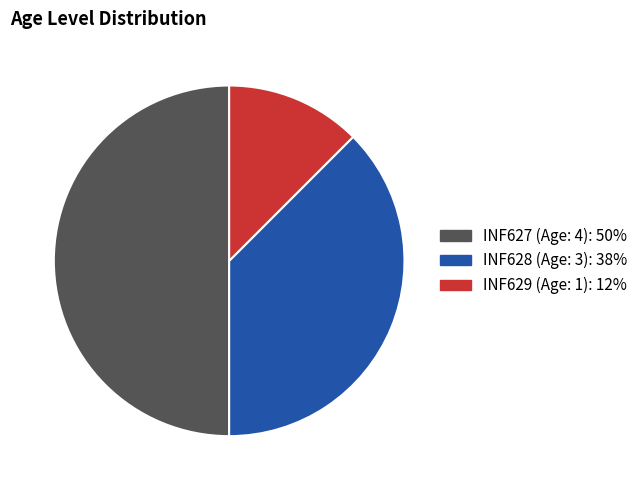

Approximately how many times larger is the value at INF627 (Age: 4) compared to INF628 (Age: 3)?

1.3